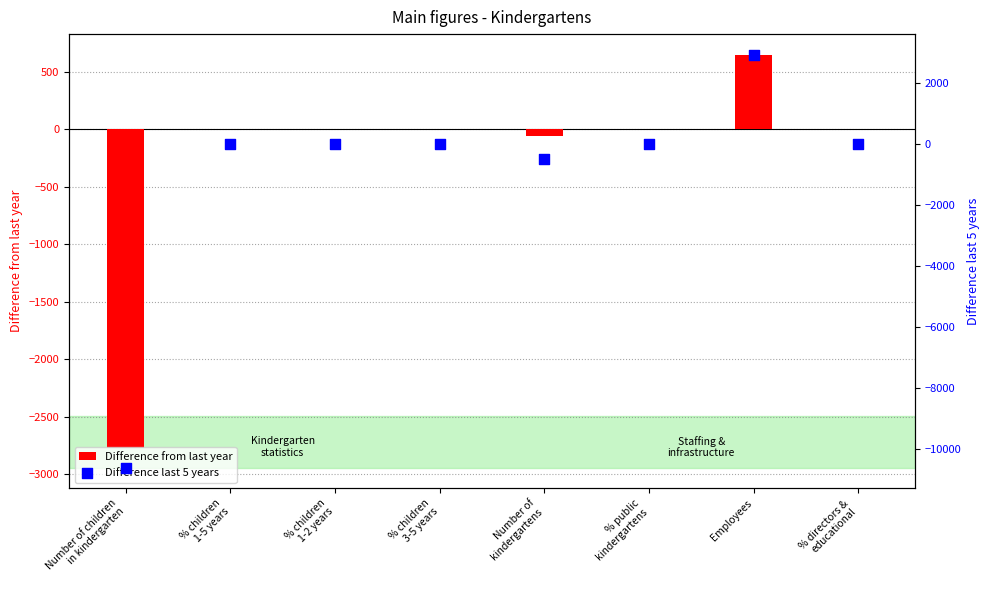

Which series reaches the minimum Y coordinate?

Difference last 5 years